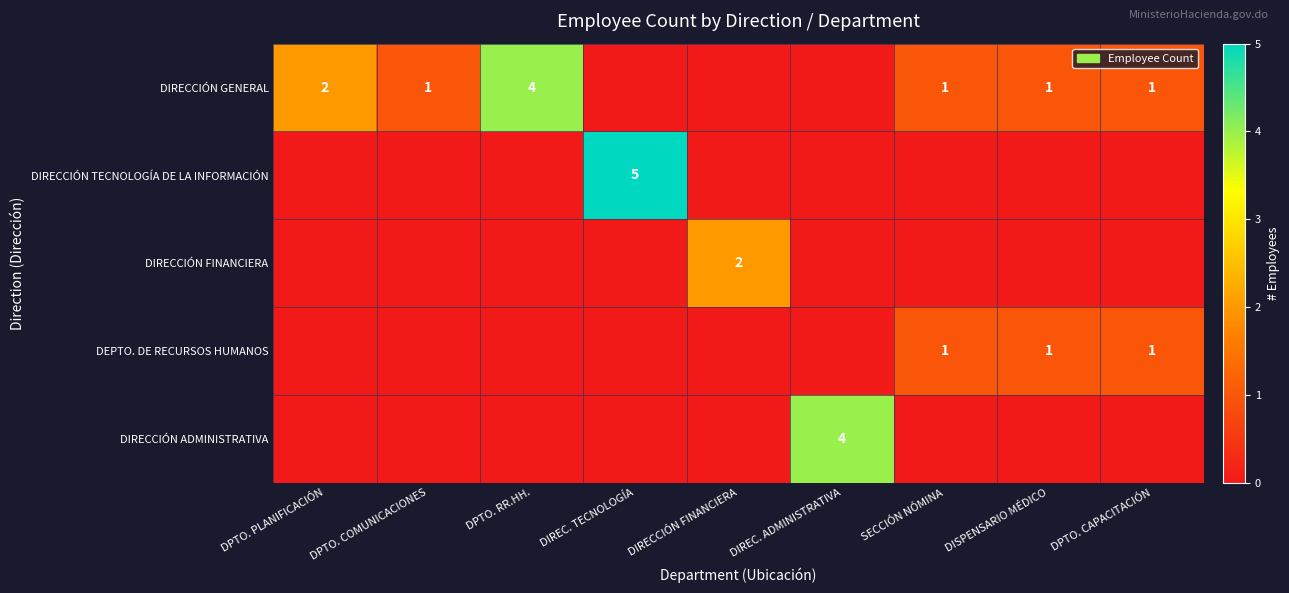

Is it true that DIRECCIÓN GENERAL equals 1 at DPTO. CAPACITACIÓN?

True